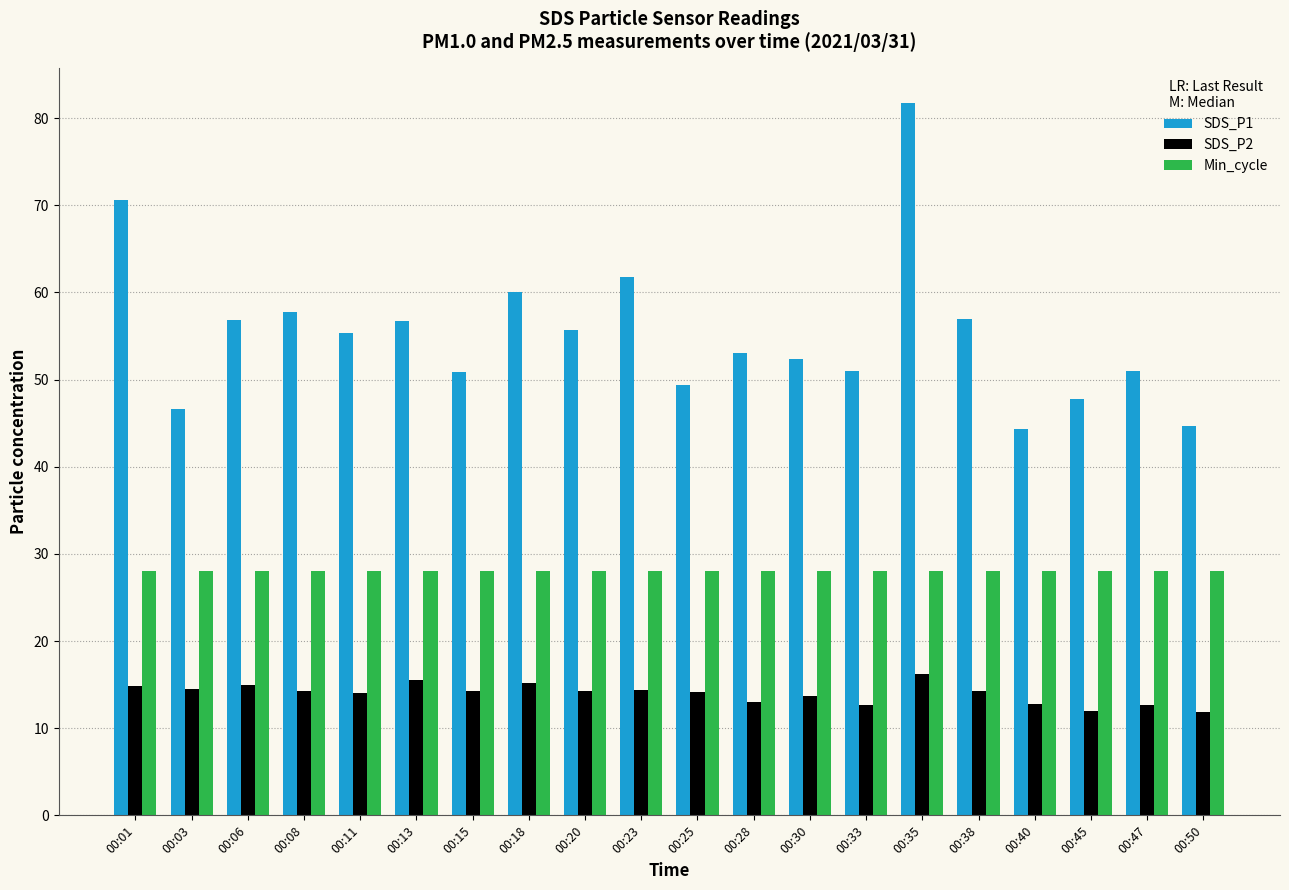

How many groups of bars are there?

20